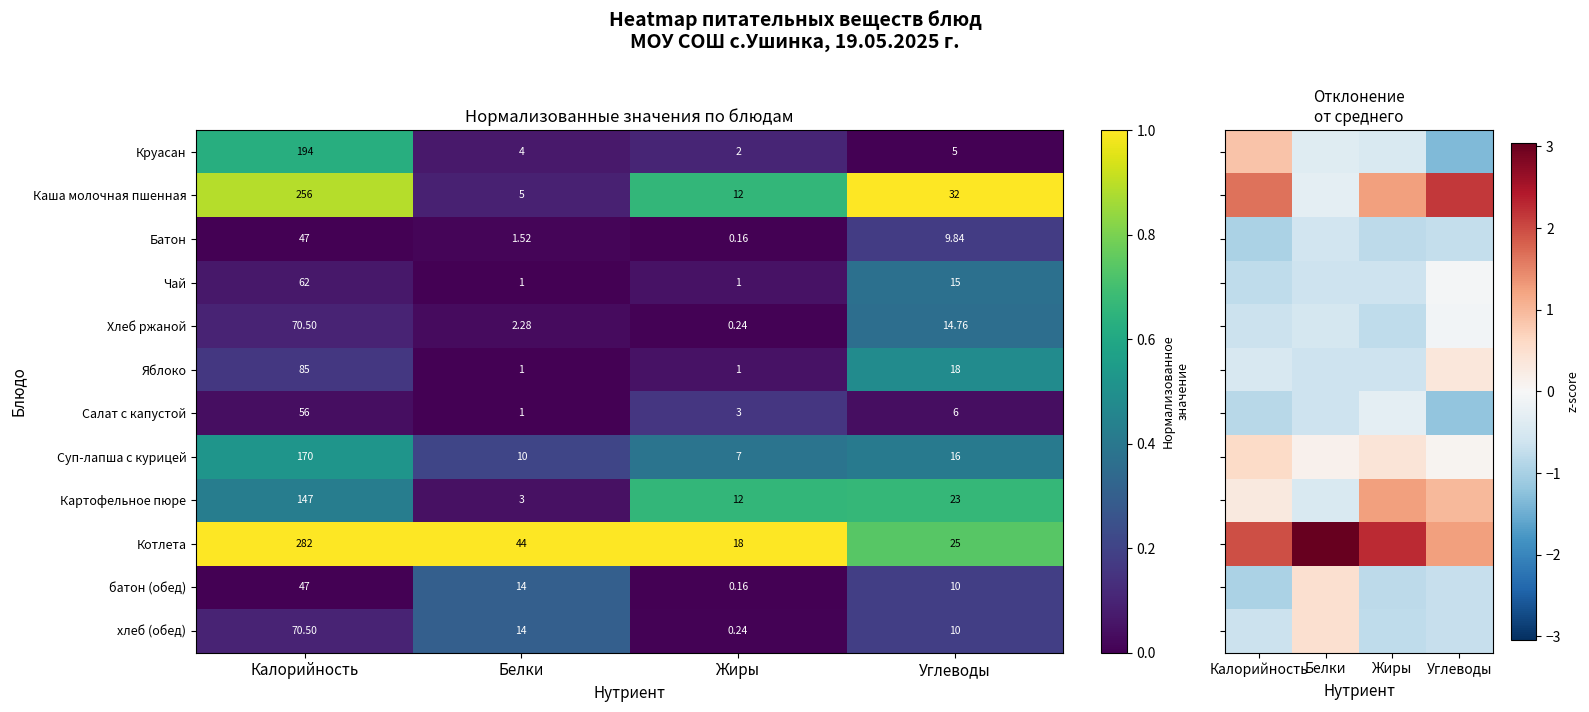

Is the value of Хлеб ржаной at Калорийность greater than the value of Котлета at Калорийность?

No